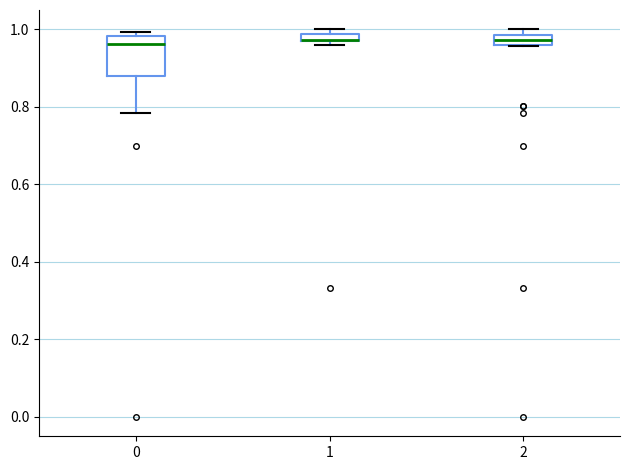

Where is the lower edge of the box at x = 2 on the y-axis? The values are not printed on the chart, so give them approximately, as read against the axis.

0.96